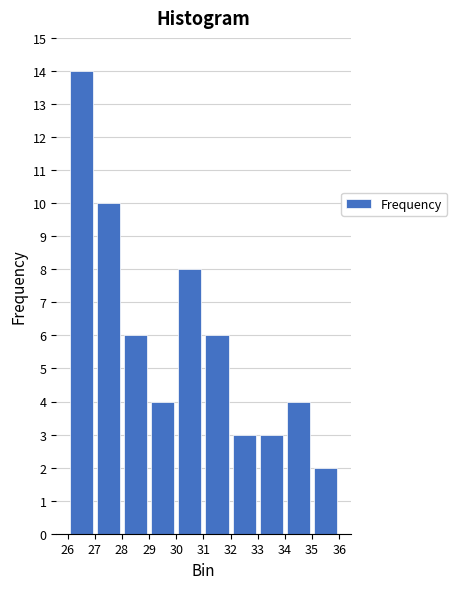

What is the height of the bar covering 31 to 32 on the x-axis? The values are not printed on the chart, so give them approximately, as read against the axis.

6